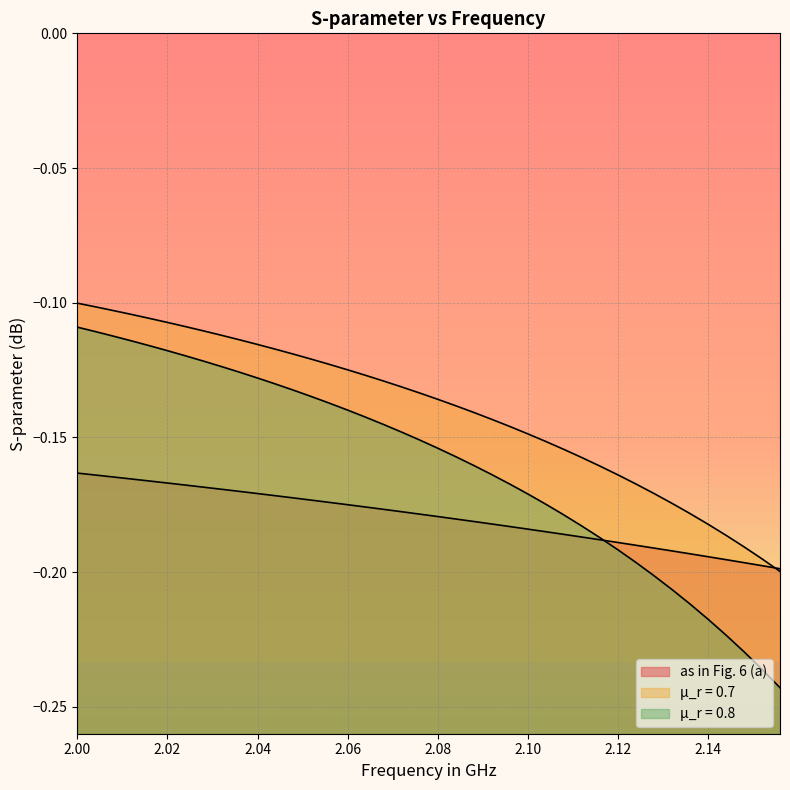

True or false: as in Fig. 6 (a) has a value of -0.1 at 2.08.

False